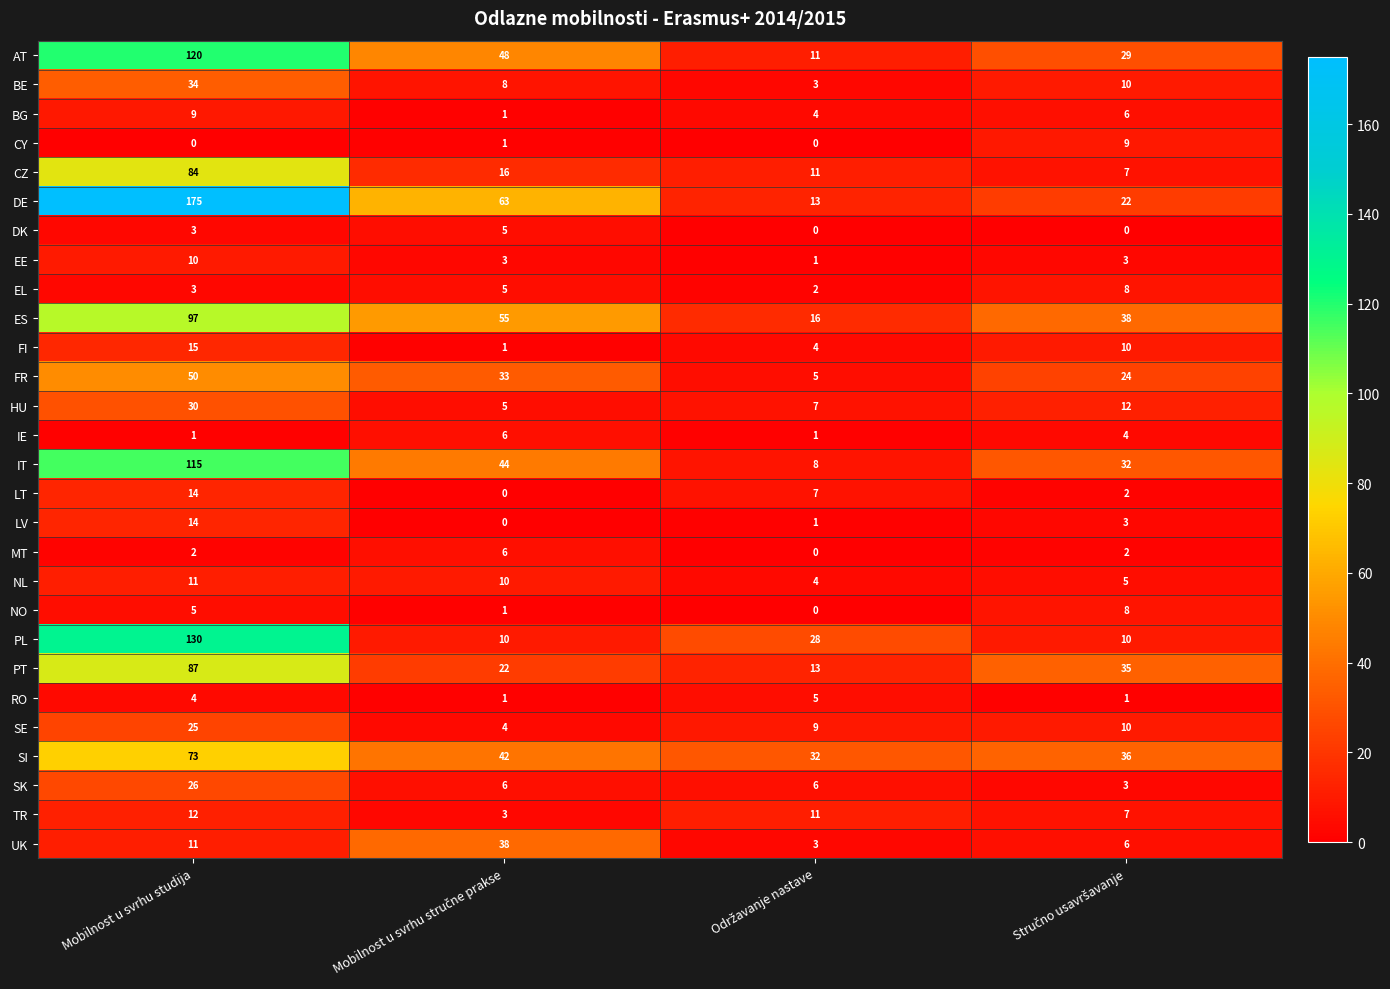

What is the difference between the maximum and minimum values in the DK series?

5